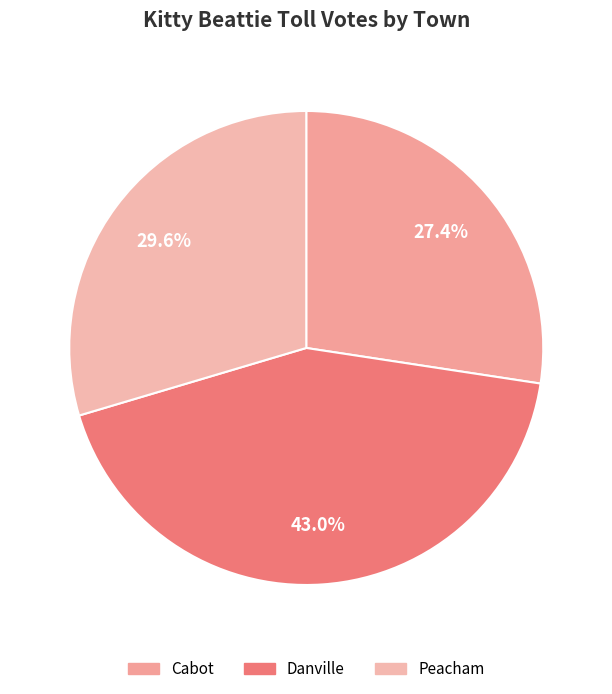

What is the ratio of the value at Peacham to the value at Danville?

0.7